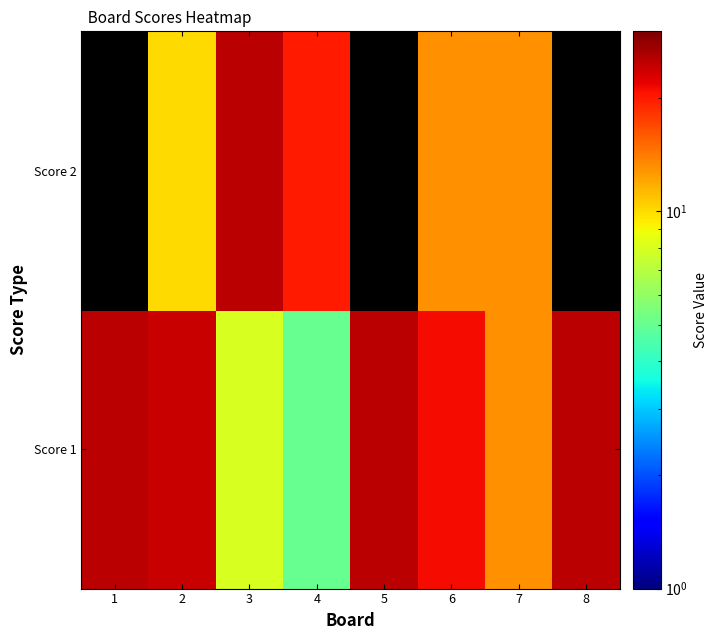

At which category is the sum across all series the highest?

2